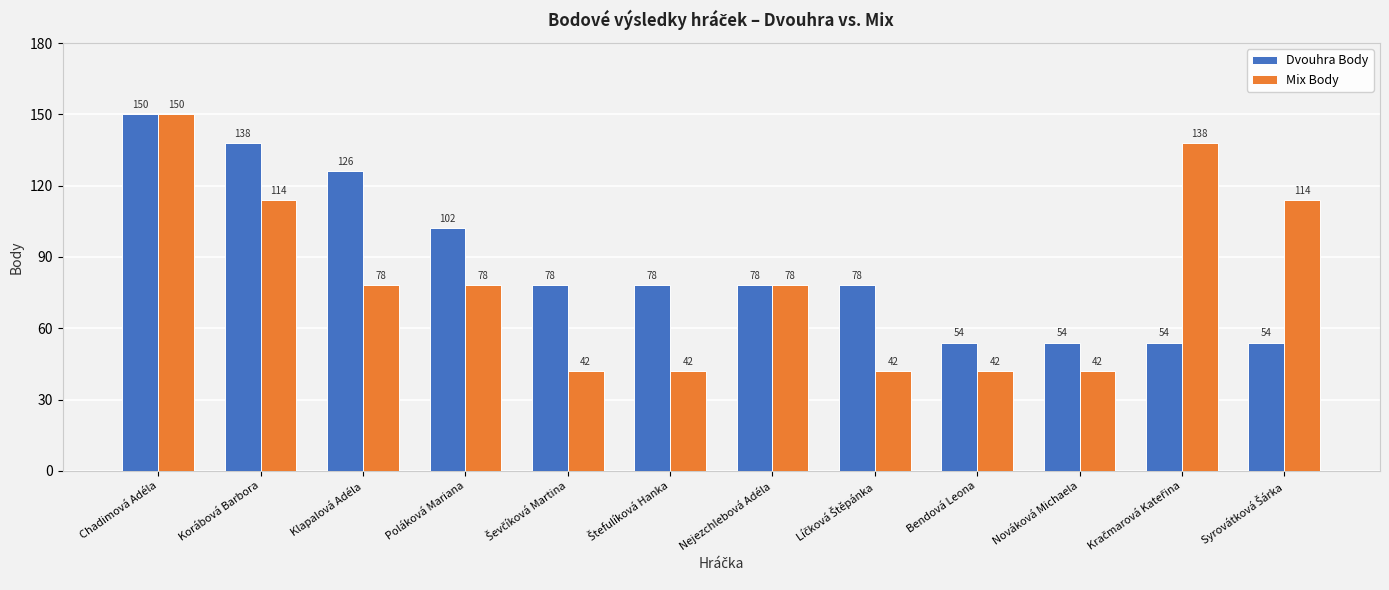

Reading left to right, extract all data points from this chart.

Dvouhra Body: 150	138	126	102	78	78	78	78	54	54	54	54
Mix Body: 150	114	78	78	42	42	78	42	42	42	138	114